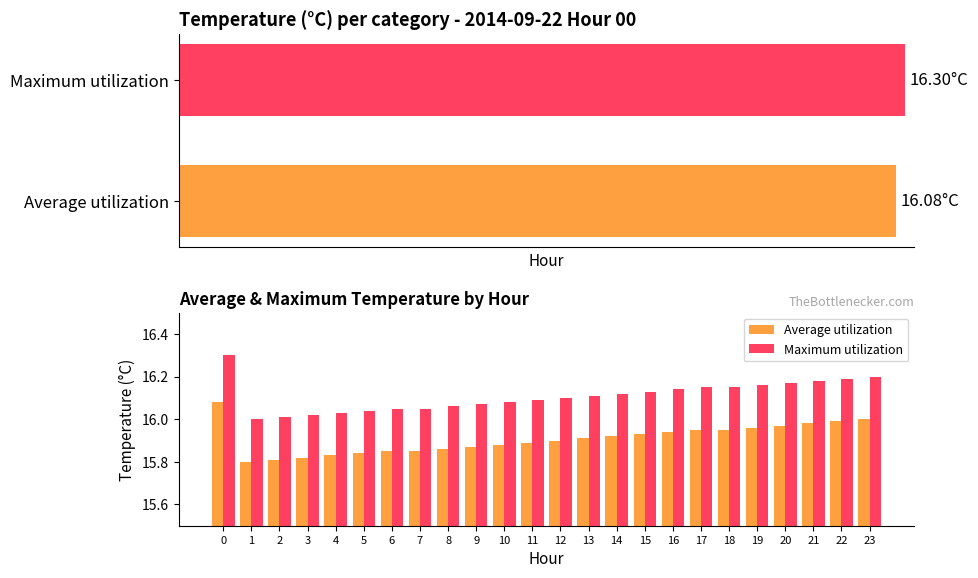

What is the value of the Average utilization bar at the 16th from the left?

15.9